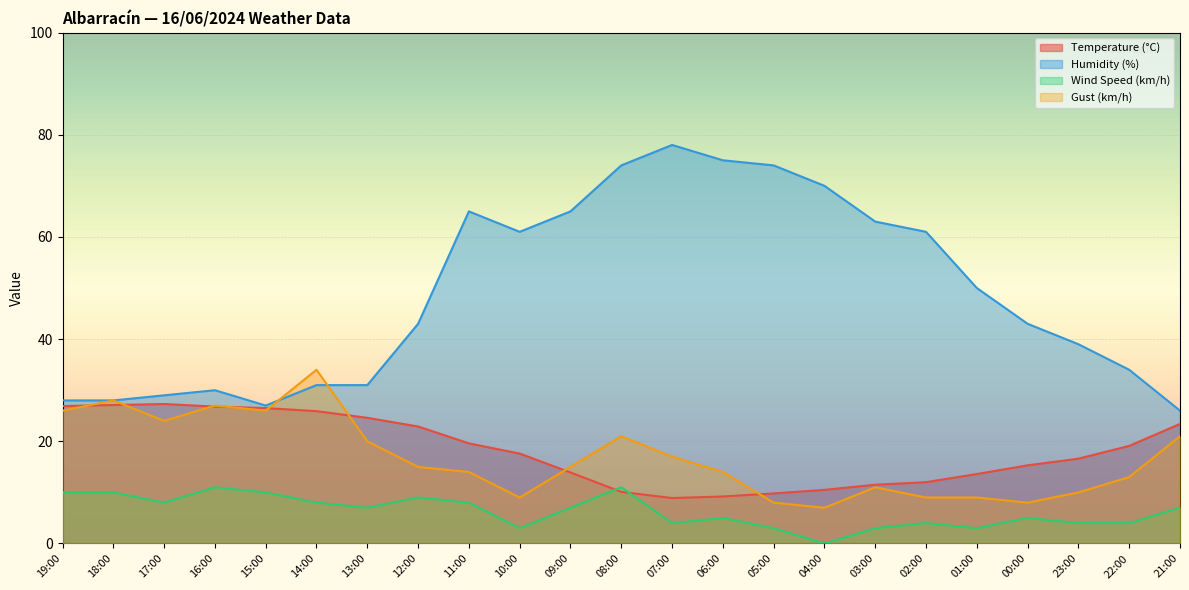

At which label is Wind Speed (km/h) closest to 5?

06:00